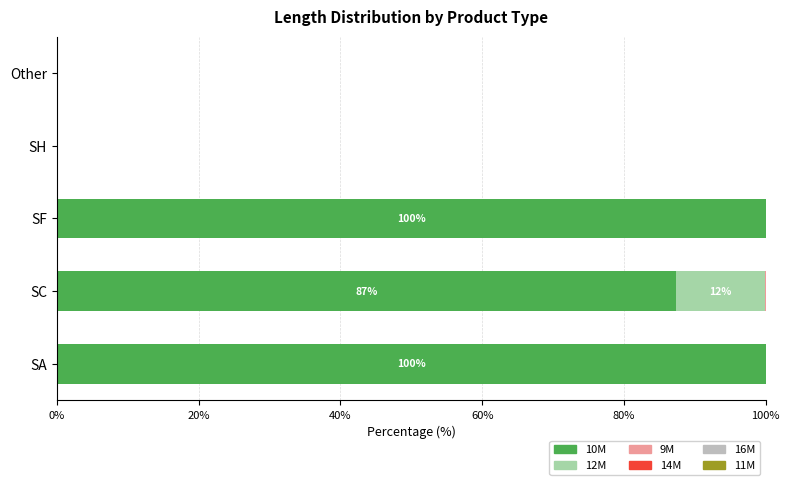

What is the approximate value of 10M at SF?

100.0